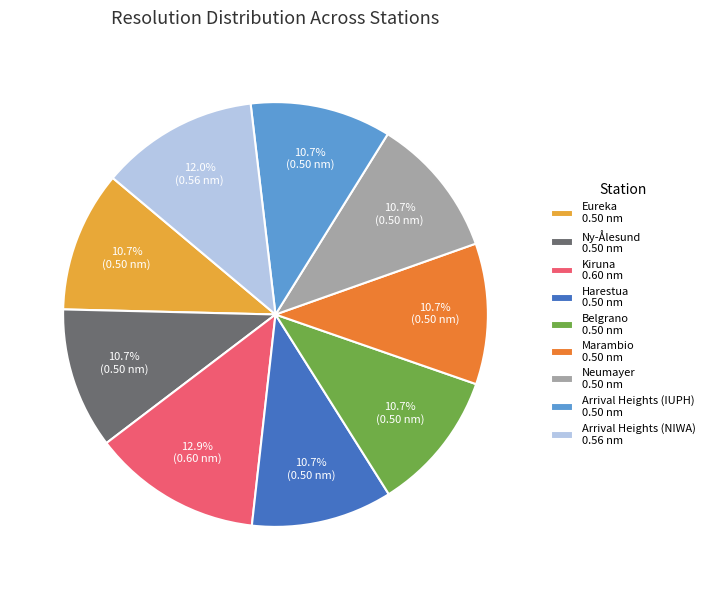

The Marambio slice represents 3% of the pie. True or false?

False